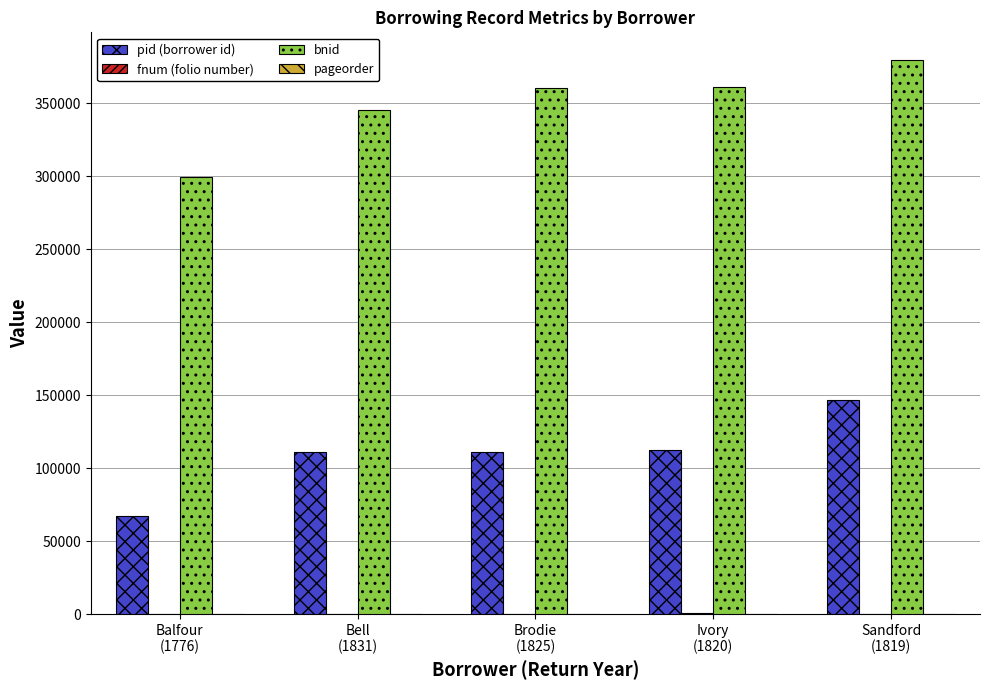

Which label corresponds to the largest value in the chart?

Sandford
(1819)